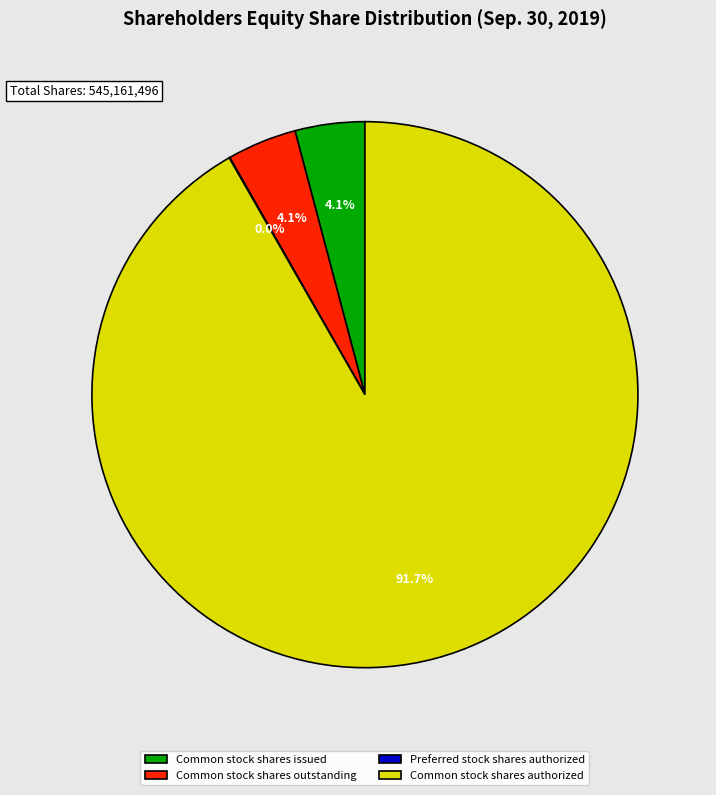

Which slice is the largest?

Common stock shares authorized